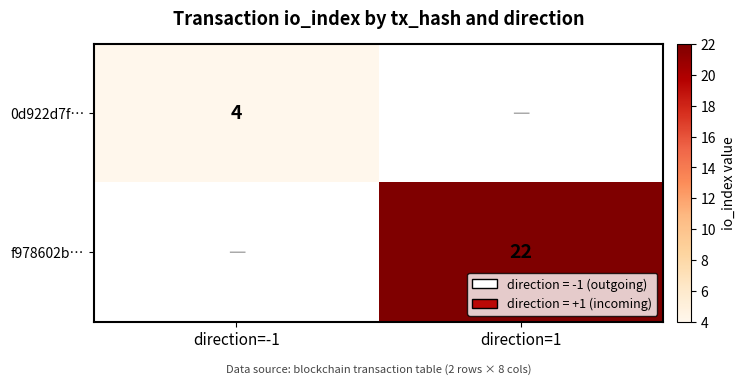

How many data points does each series have?

2